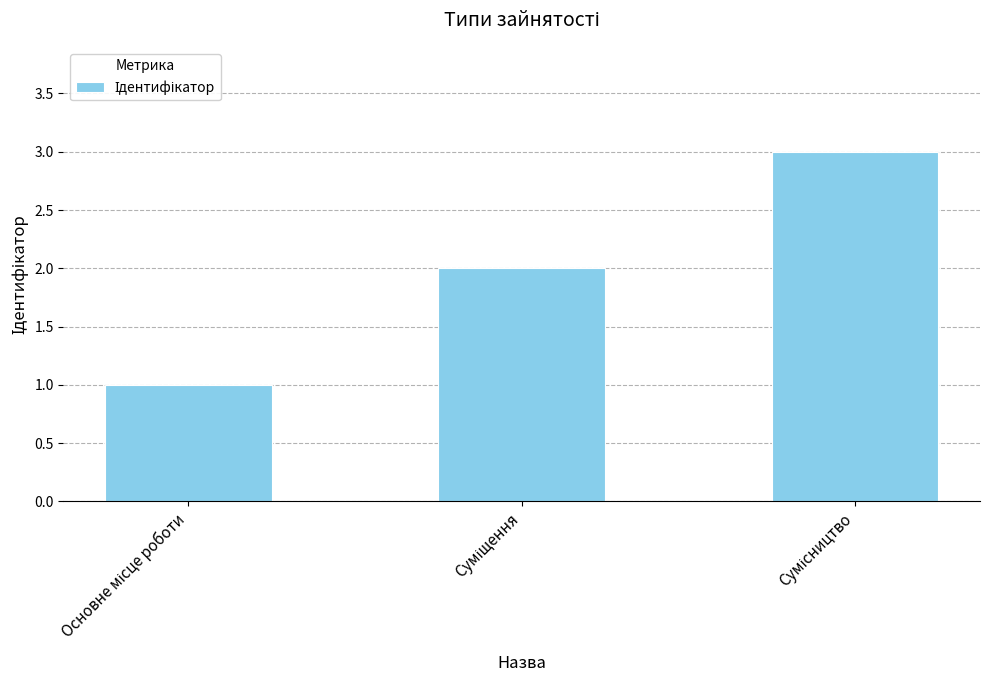

How many series are shown in this chart?

1